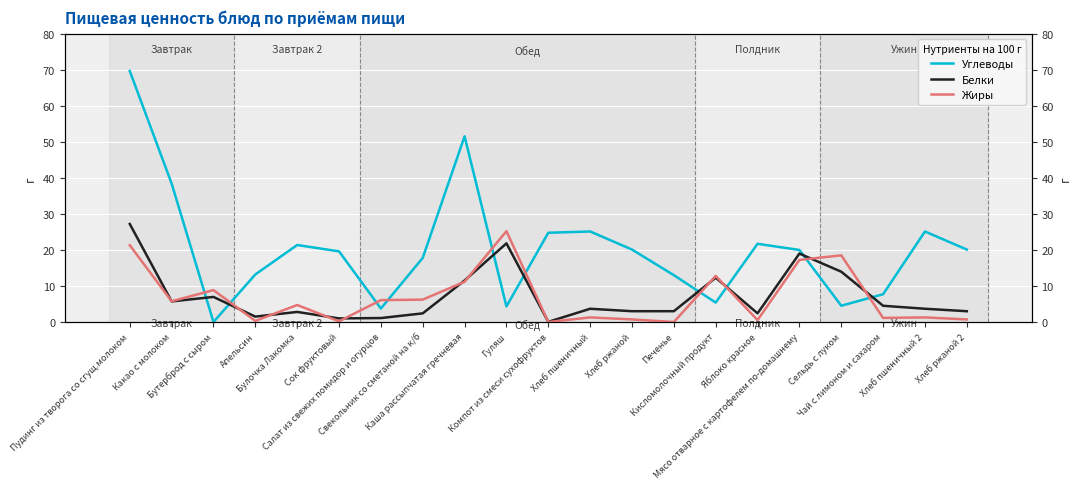

How many lines are shown in the chart?

3